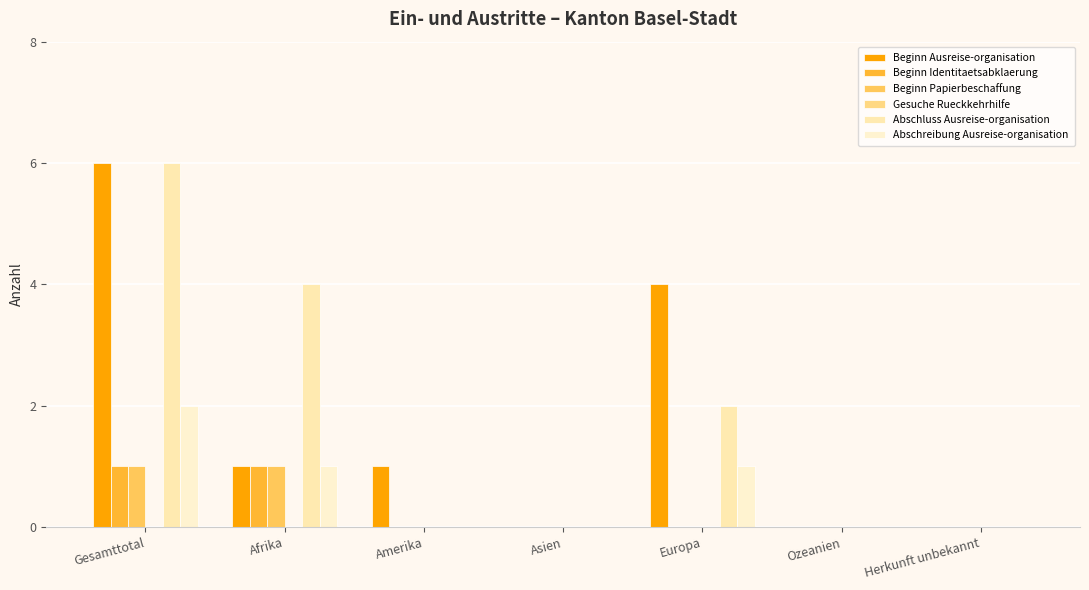

At which label does Beginn Papierbeschaffung reach its peak?

Gesamttotal